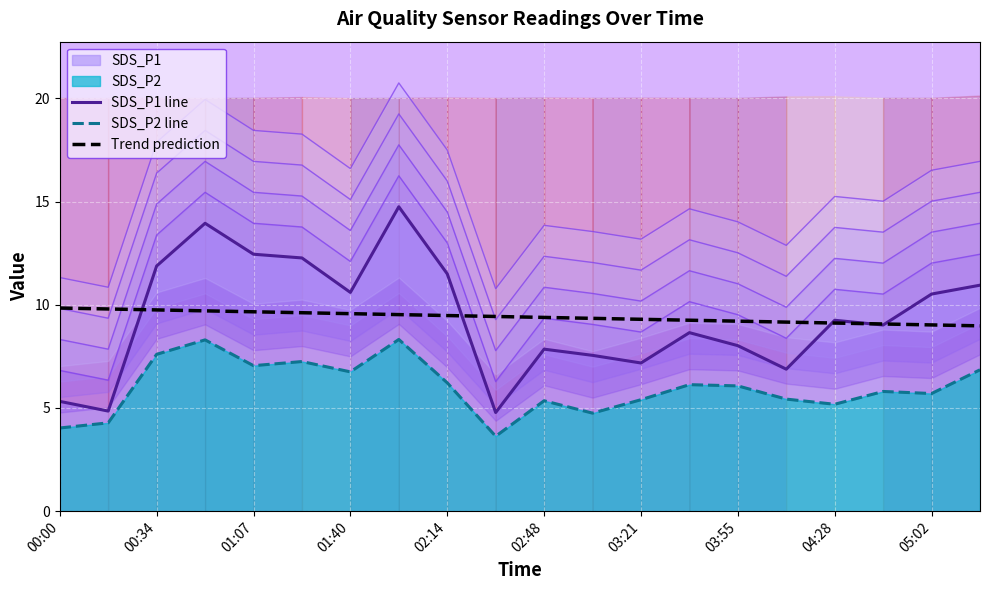

The value of Trend prediction at 02:48 is 9.4. True or false?

True